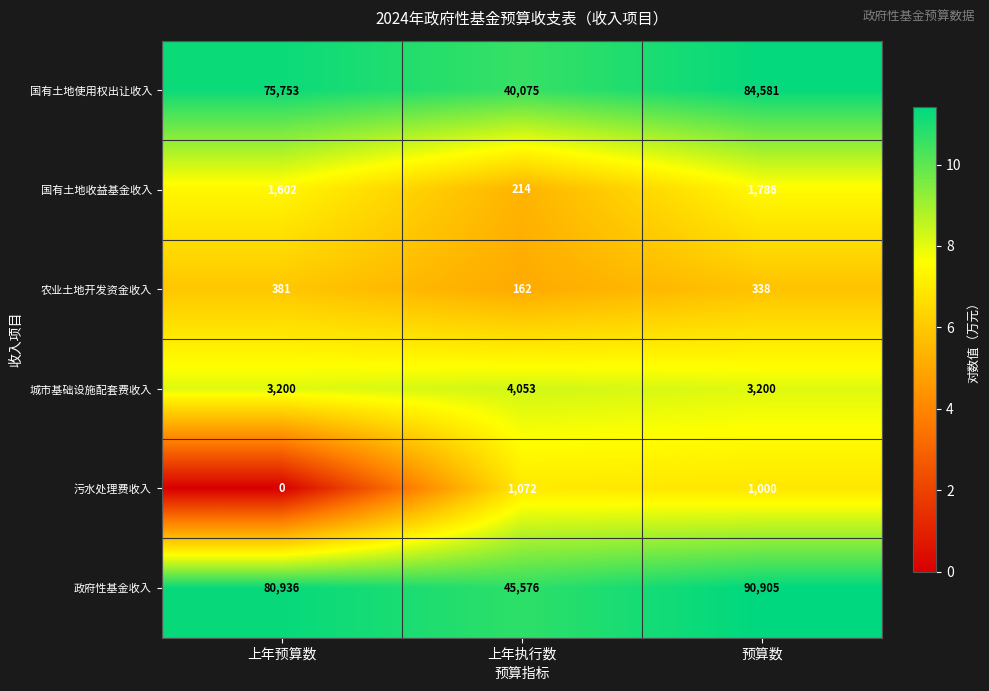

Reading right to left, extract all data points from this chart.

国有土地使用权出让收入: 预算数=84581	上年执行数=40075	上年预算数=75753
国有土地收益基金收入: 预算数=1786	上年执行数=214	上年预算数=1602
农业土地开发资金收入: 预算数=338	上年执行数=162	上年预算数=381
城市基础设施配套费收入: 预算数=3200	上年执行数=4053	上年预算数=3200
污水处理费收入: 预算数=1000	上年执行数=1072	上年预算数=0
政府性基金收入: 预算数=90905	上年执行数=45576	上年预算数=80936